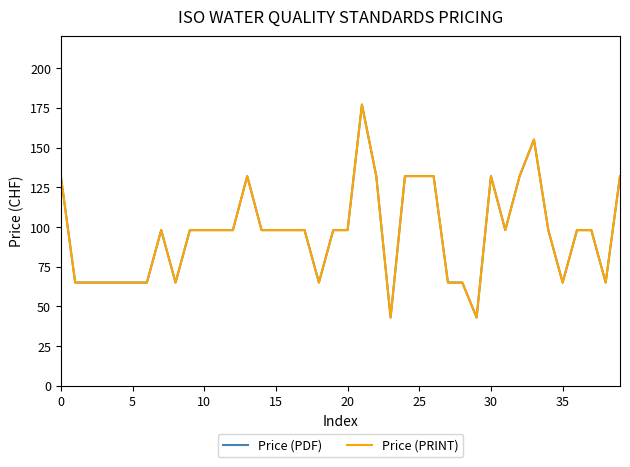

Does the chart display data point markers on the line(s)?

No